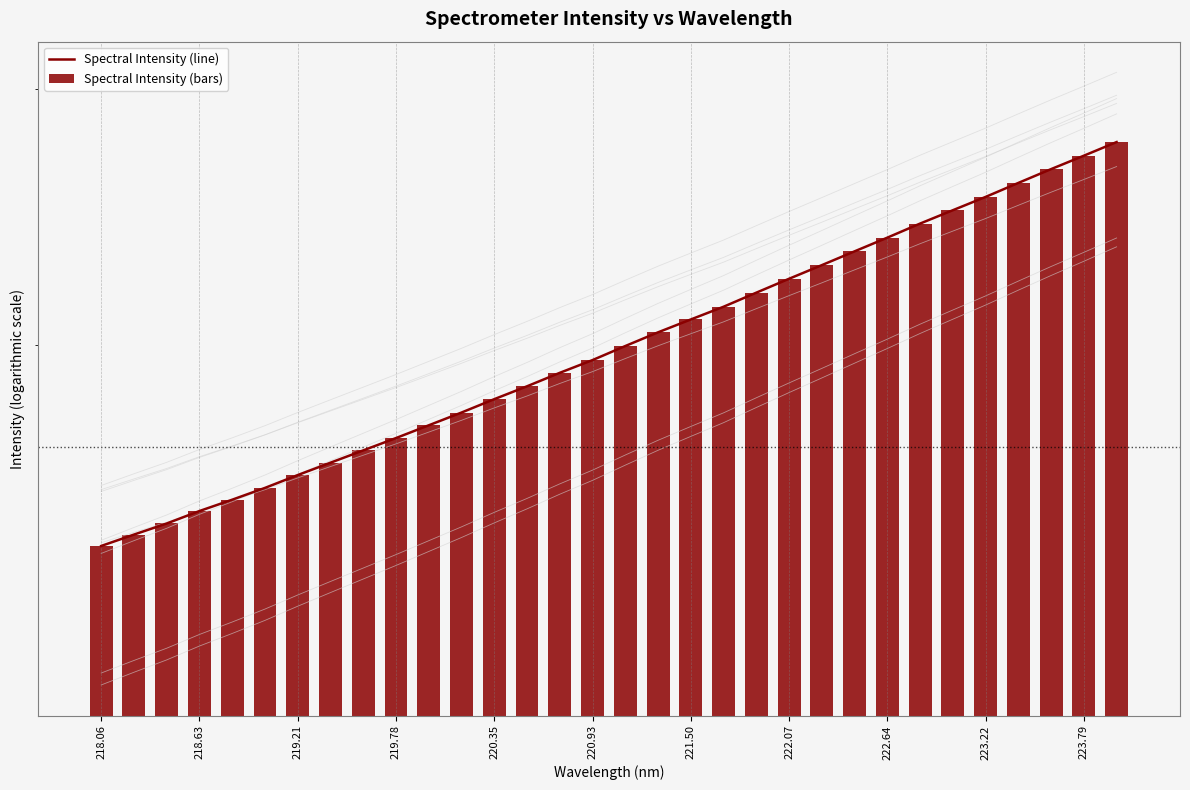

How many groups of bars are there?

32